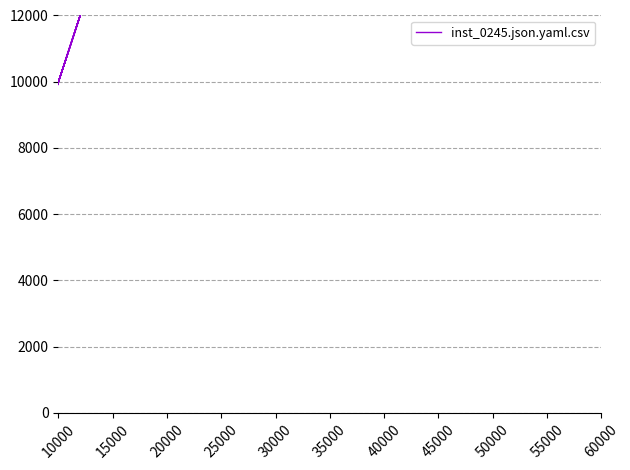

True or false: the data has more than 0 interior local peaks.

True